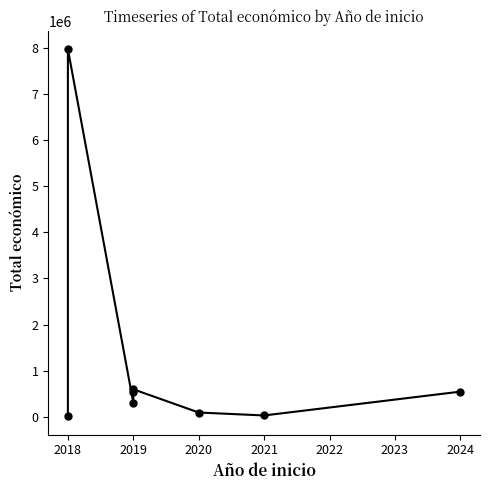

What is the approximate value at 2018, to the nearest 100?

7967400